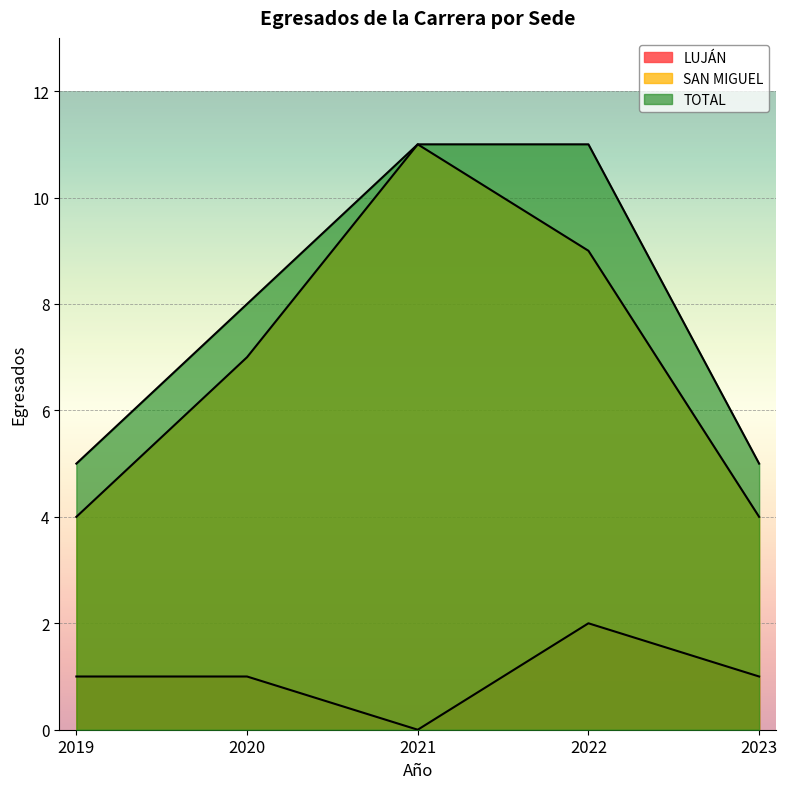

At which category does SAN MIGUEL reach its first local peak?

2021